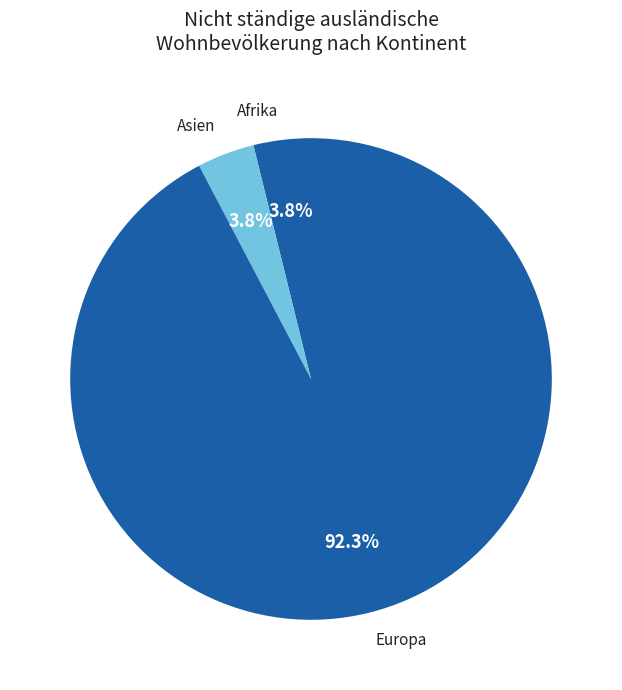

Which category has the biggest portion of the pie?

Europa